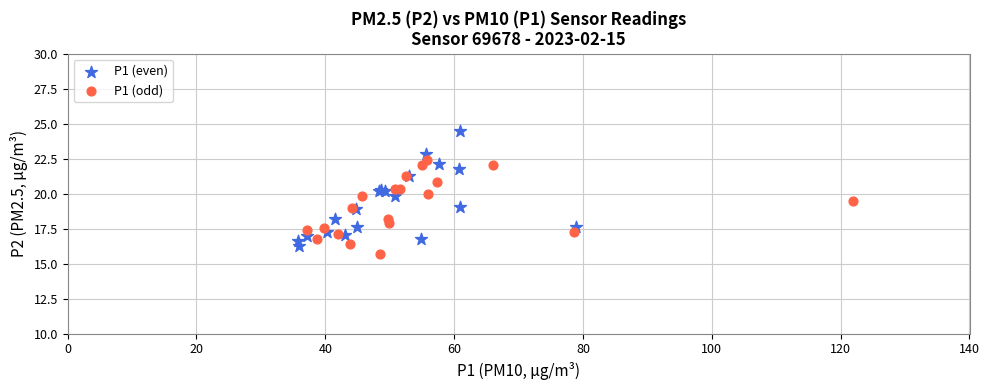

What are all the series names shown in the legend?

P1 (even), P1 (odd)